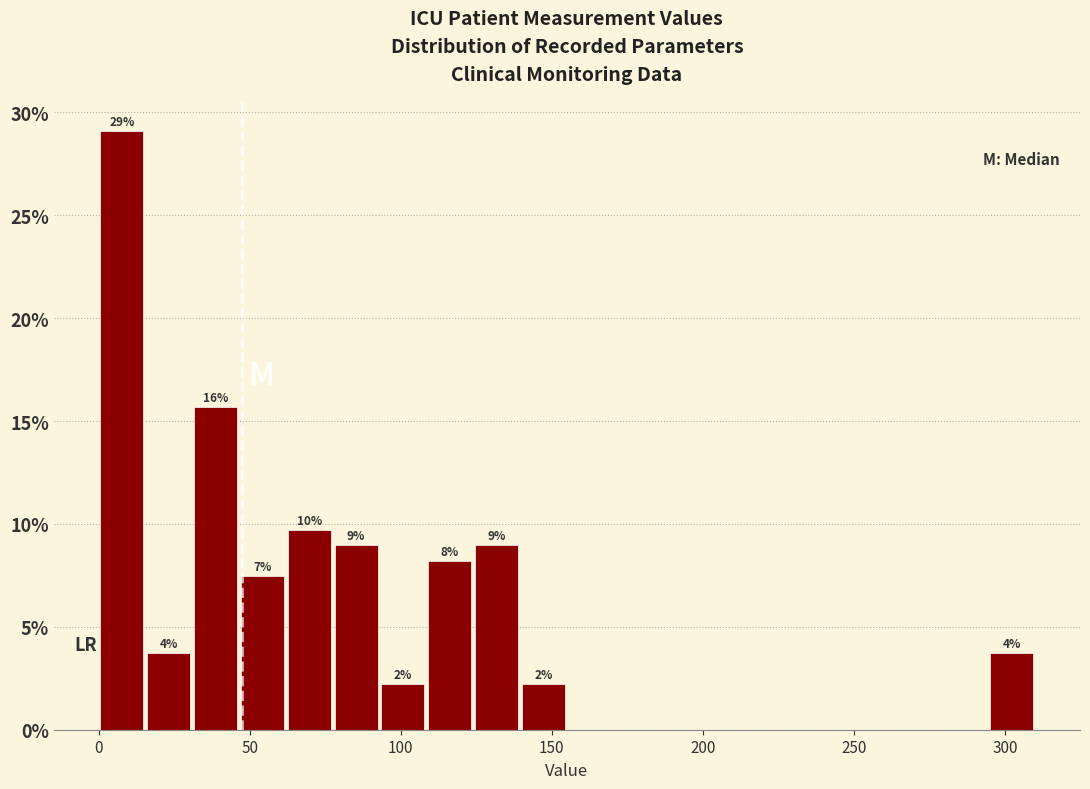

Around what value on the x-axis is the tallest bar? Give the approximate position of its centre, as read against the axis.

10